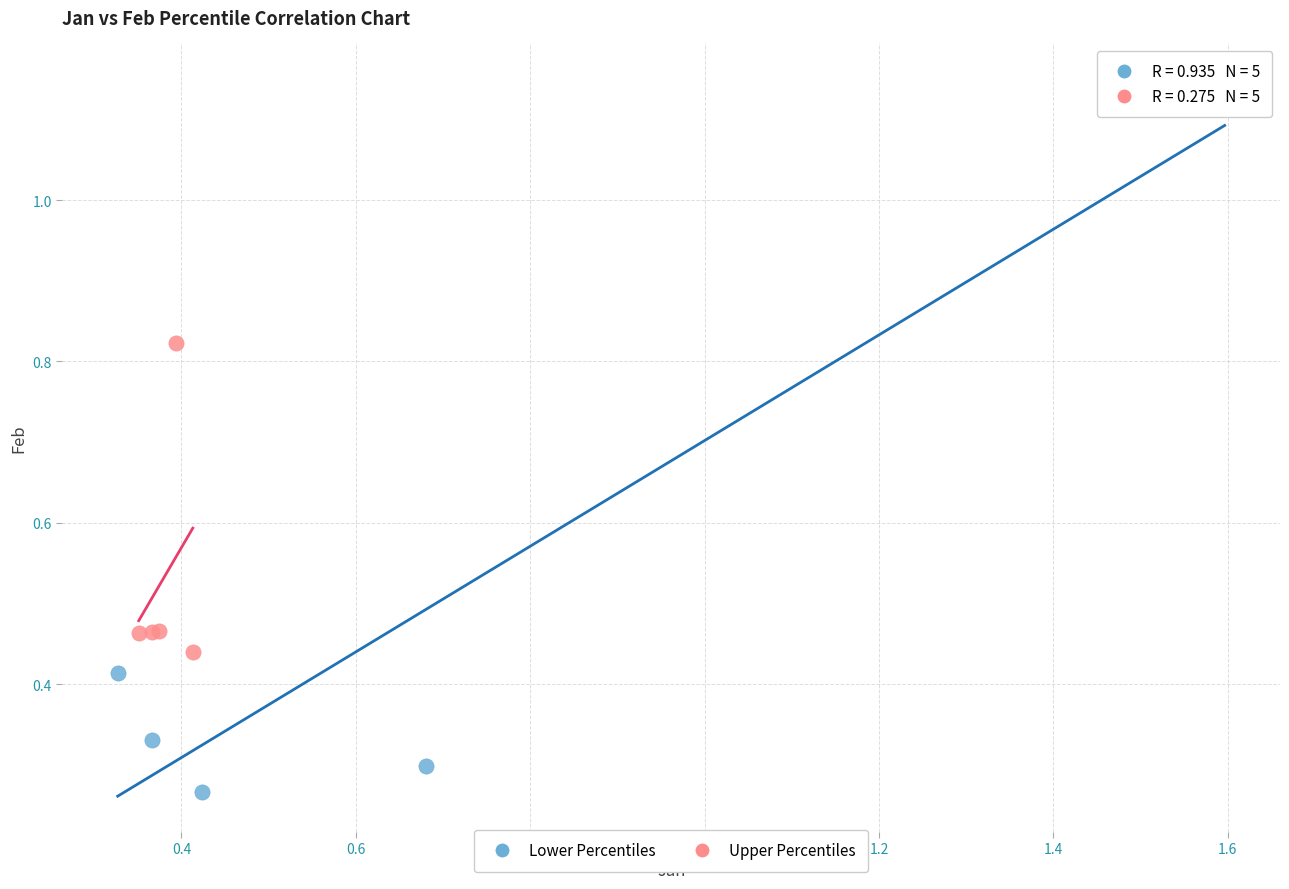

What are all the series names shown in the legend?

Lower Percentiles, Upper Percentiles